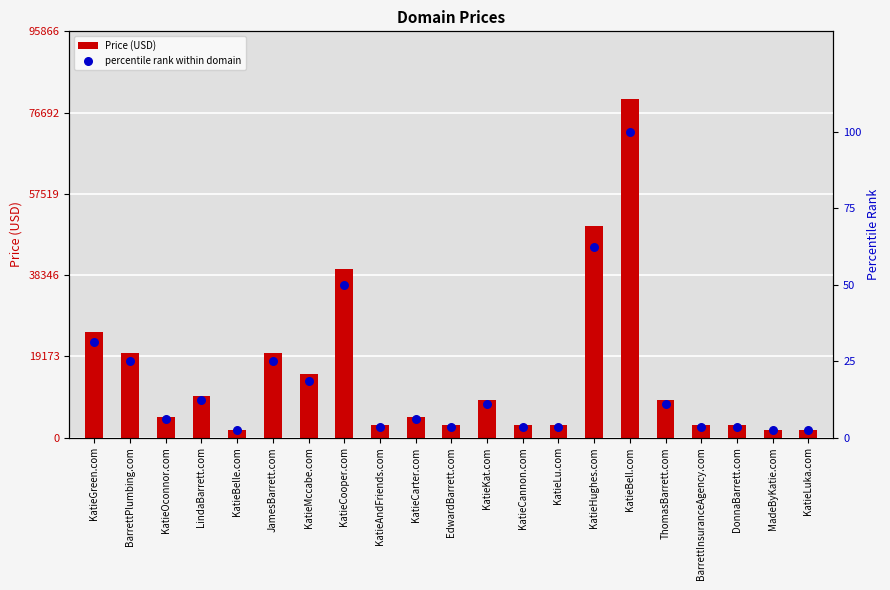

At which category is the sum across all series the highest?

KatieBell.com